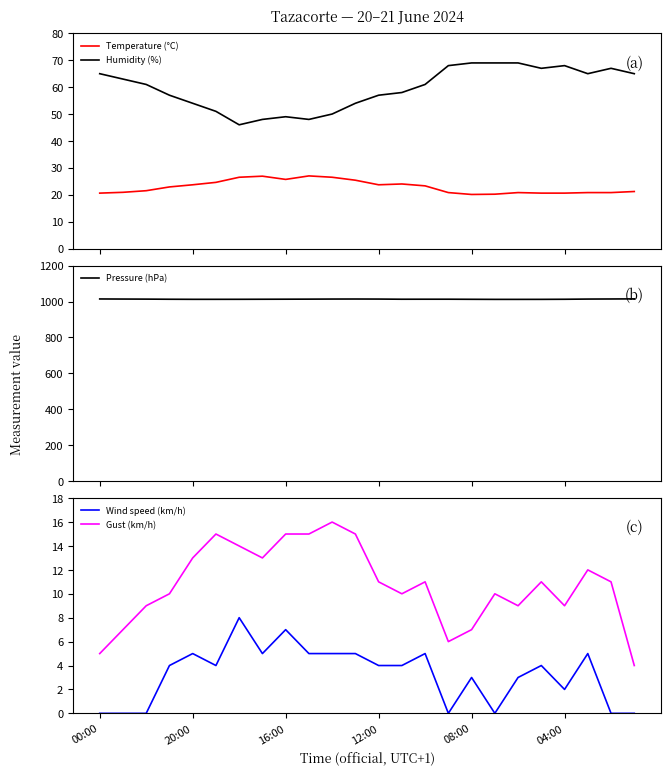

What is the value of the Gust (km/h) point at the 20th from the left?

11.0